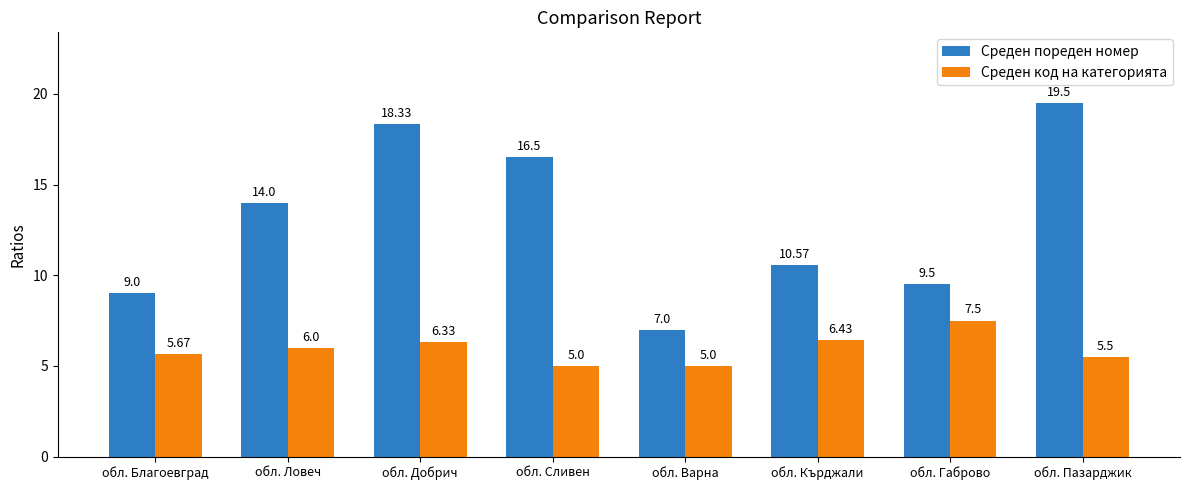

Which series has the widest spread of values?

Среден пореден номер